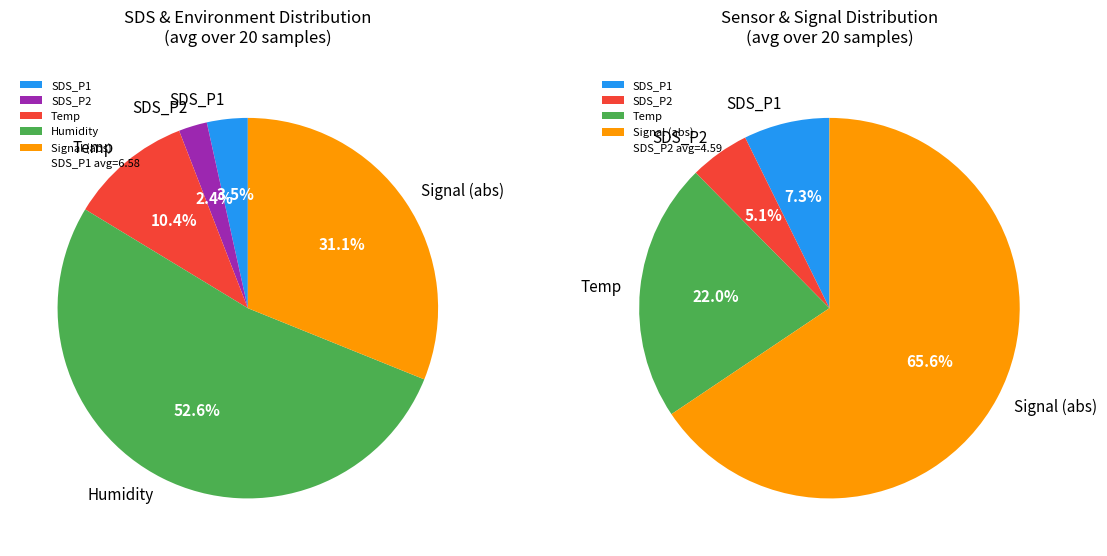

How many slices are in this pie chart?

5